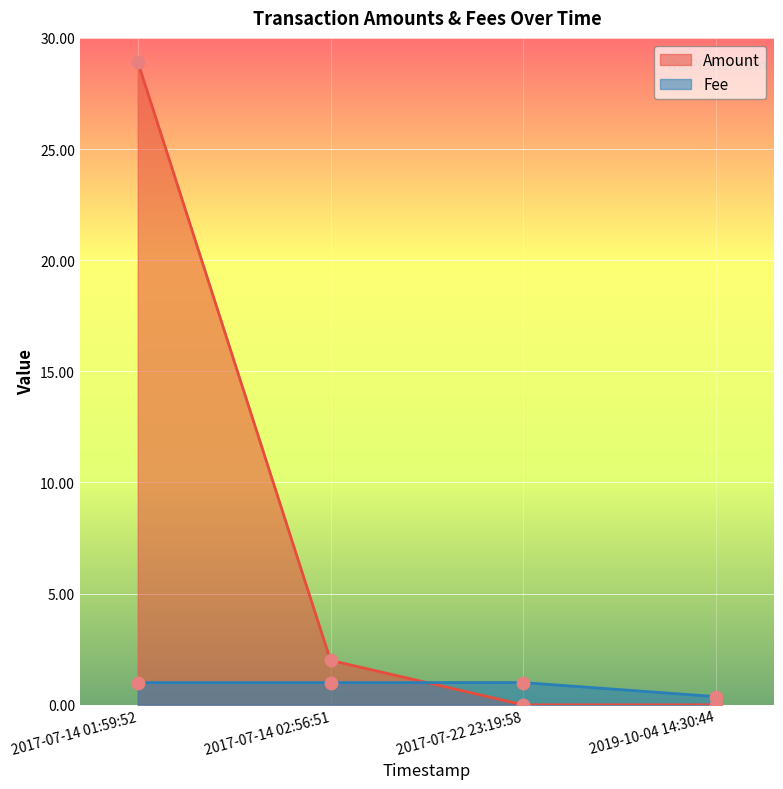

At which category is the sum across all series the highest?

2017-07-14 01:59:52